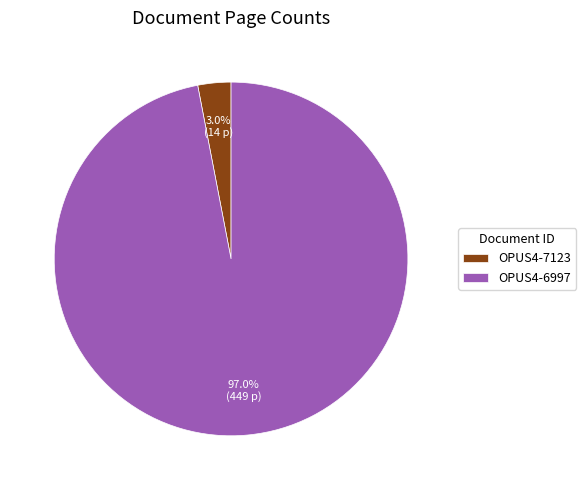

Rank the categories by value from highest to lowest.

OPUS4-6997, OPUS4-7123